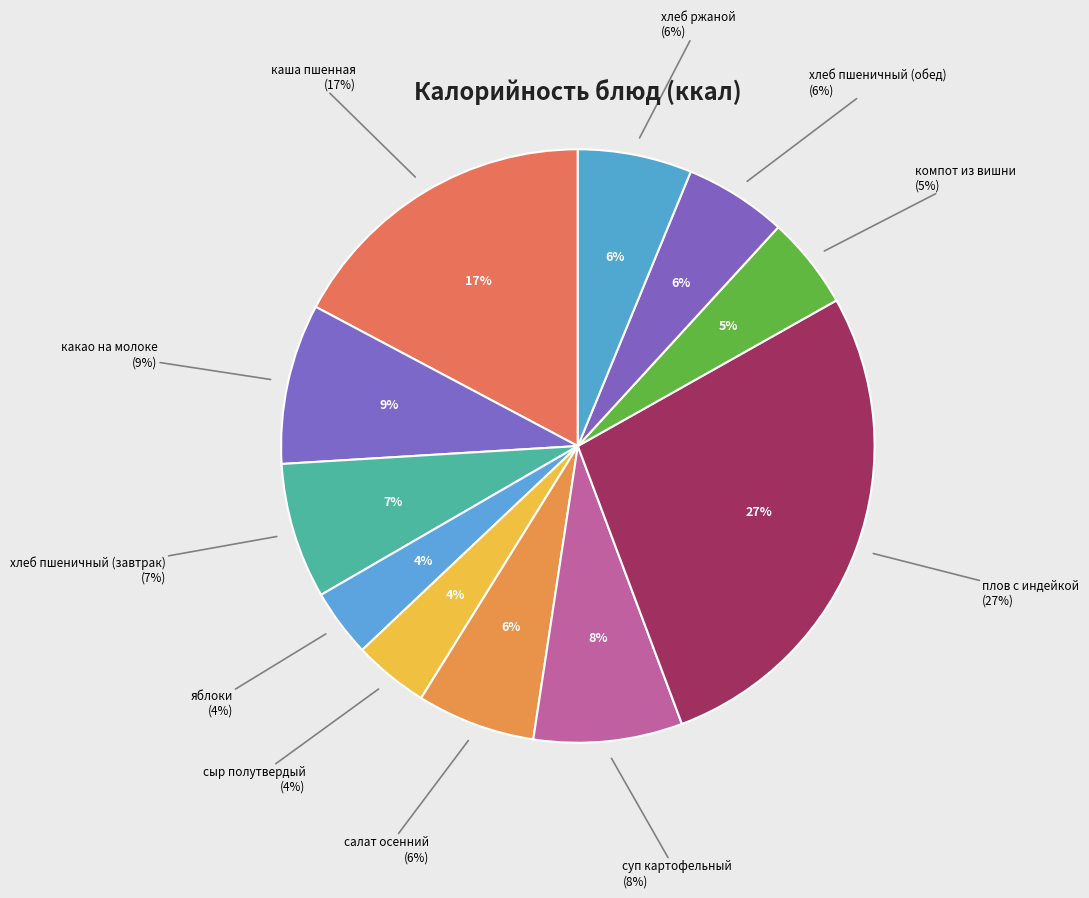

What is the change in value from яблоки to хлеб пшеничный (обед)?

+24